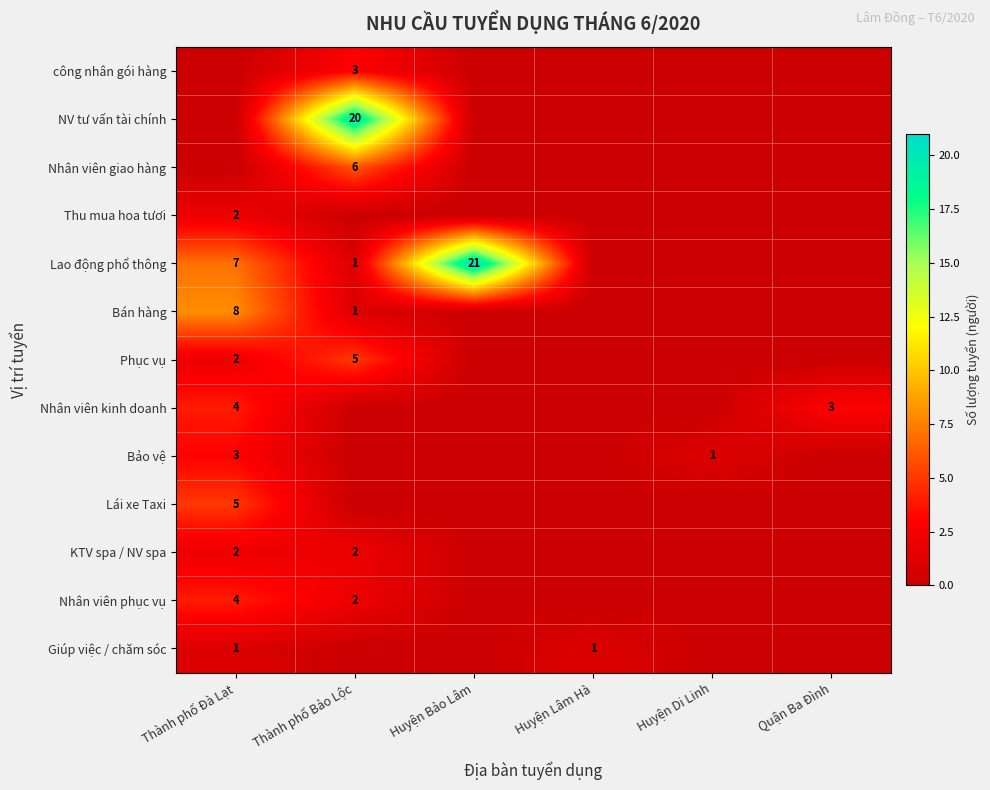

What is the difference between the highest and lowest values at Thành phố Đà Lạt?

8